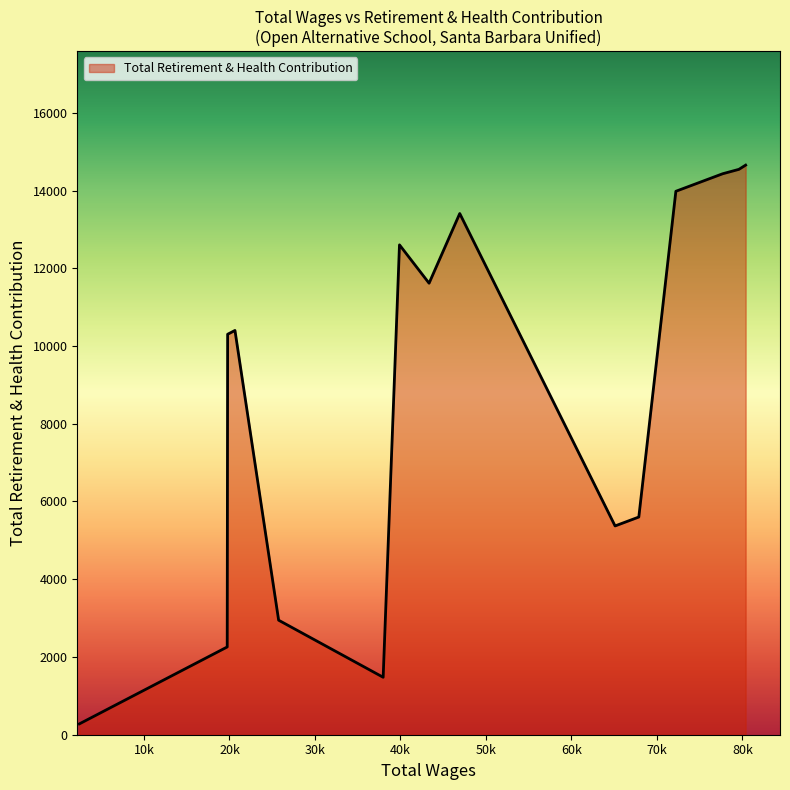

What is the greatest value displayed?

14653